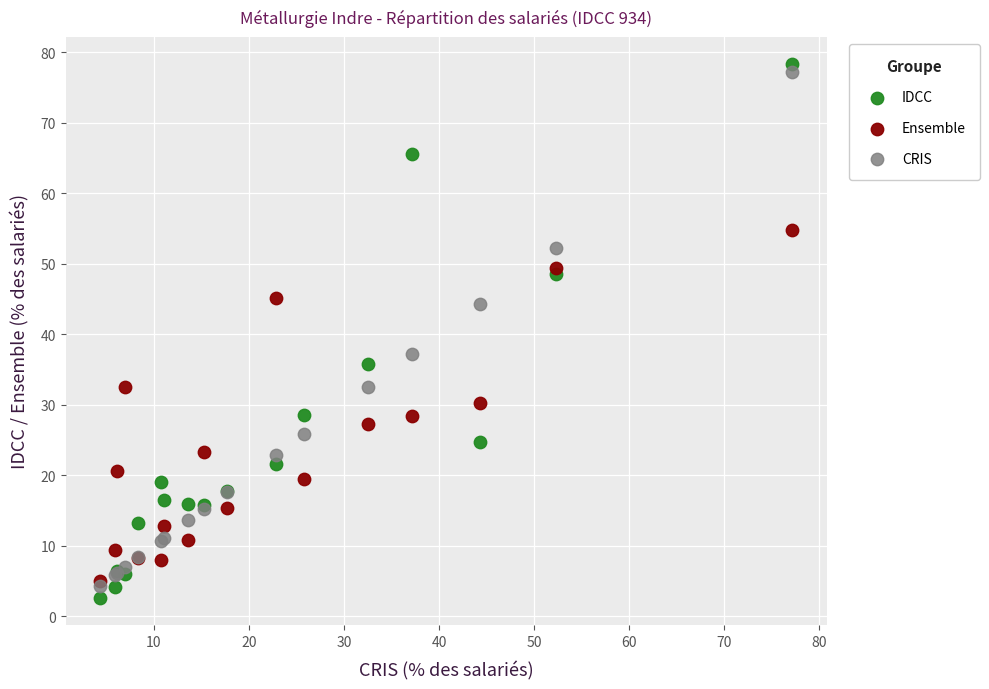

Which series has the widest spread of Y values?

IDCC